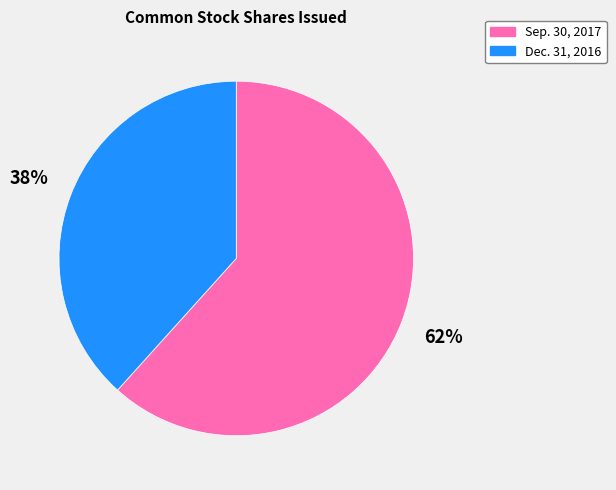

Which slice is the smallest?

Dec. 31, 2016